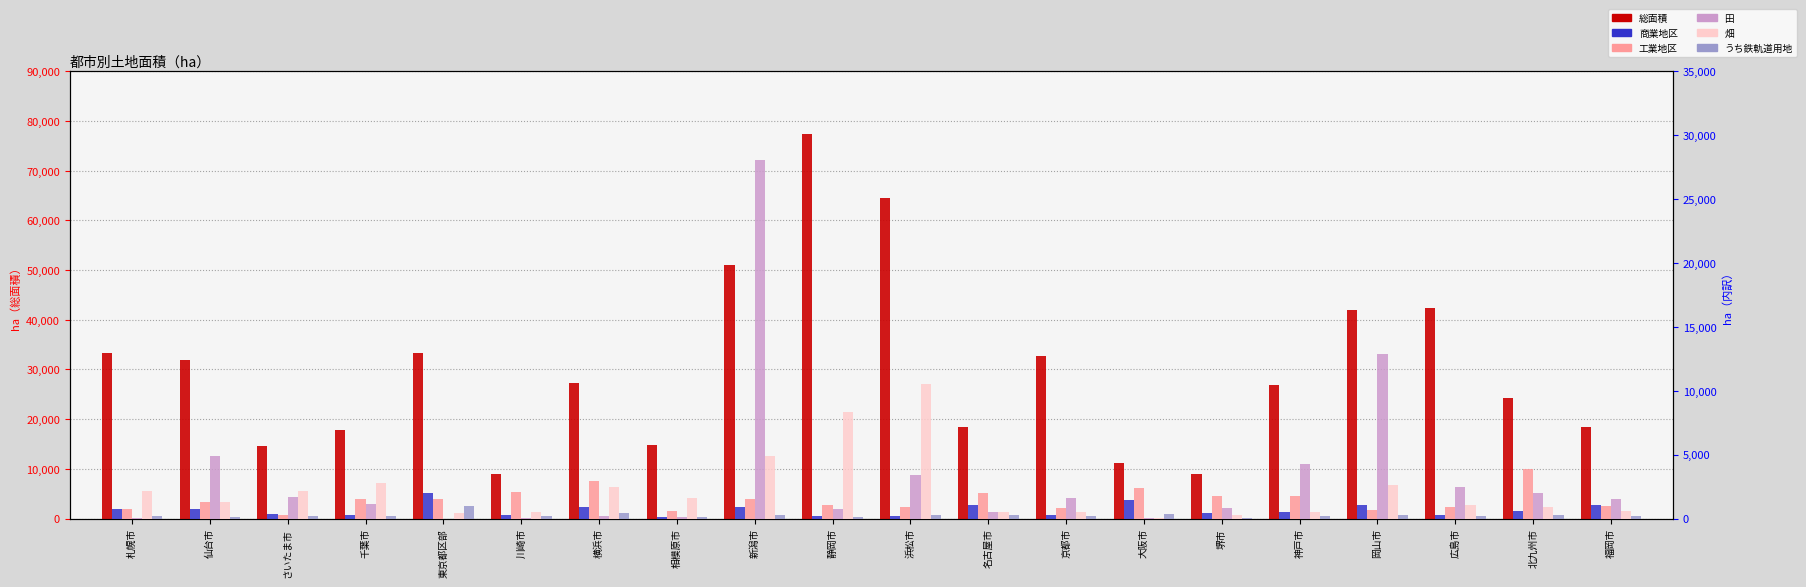

True or false: うち鉄軌道用地 has a value of 386 at 新潟市.

False